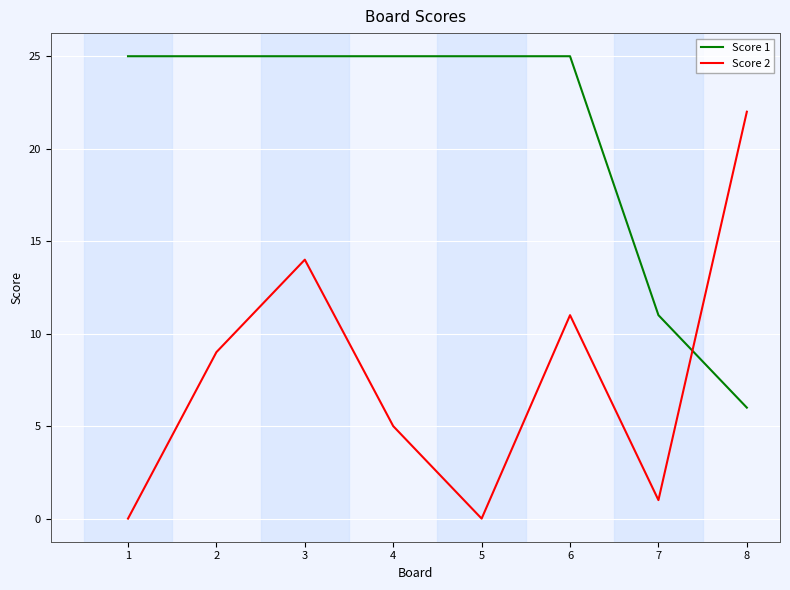

At which category is the sum across all series the highest?

3